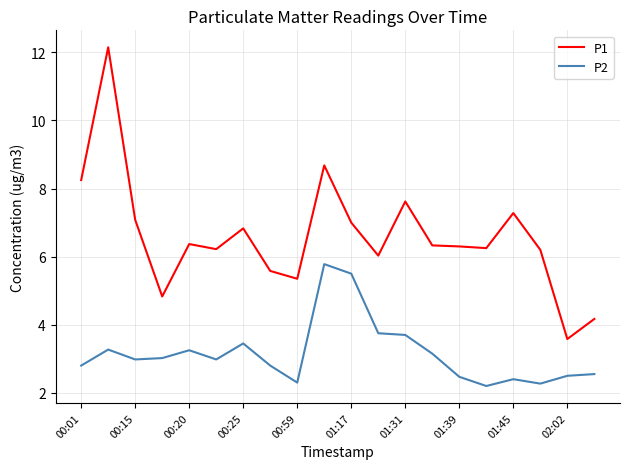

True or false: P1 has more than 2 points higher than both neighbors.

True